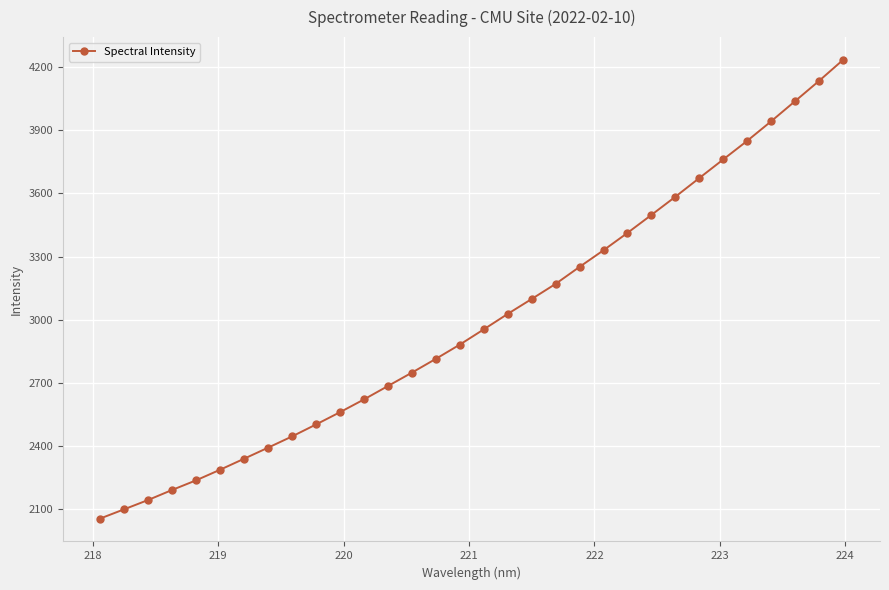

What is the smallest value displayed?

2056.4